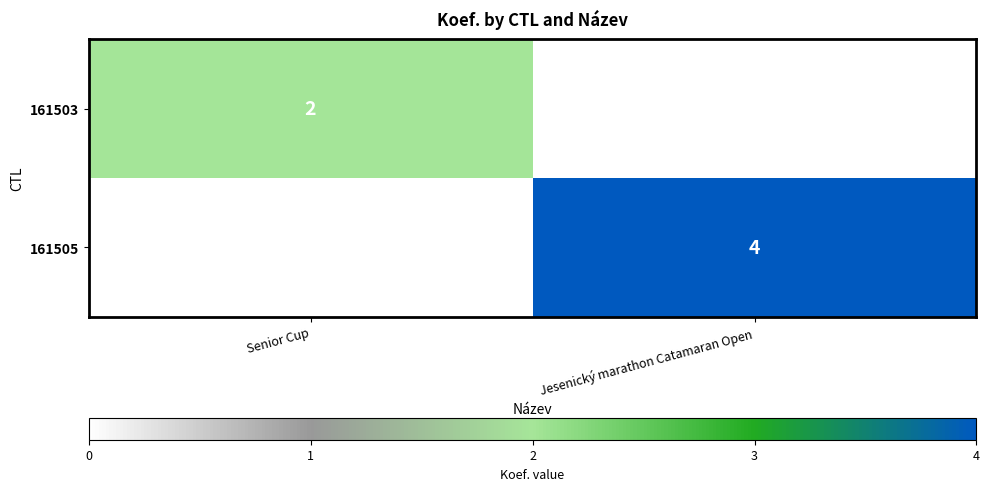

True or false: 161505 has a value of 4 at Jesenický marathon Catamaran Open.

True